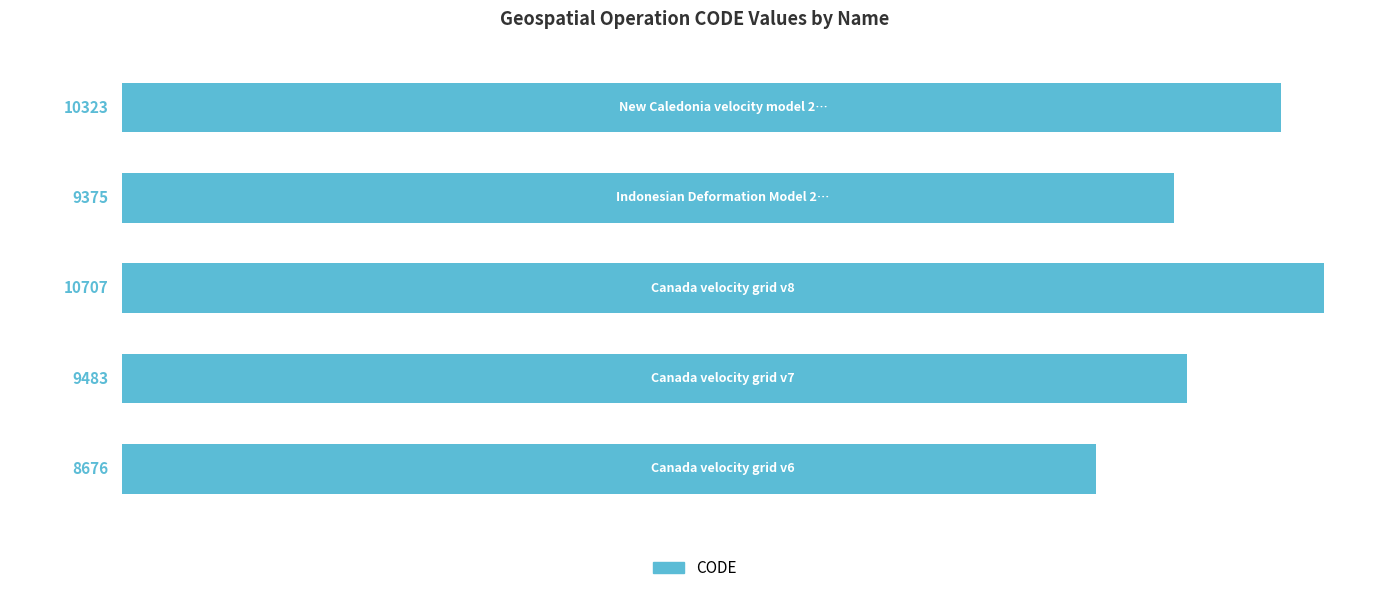

What is the difference between the second highest and minimum values?

1647